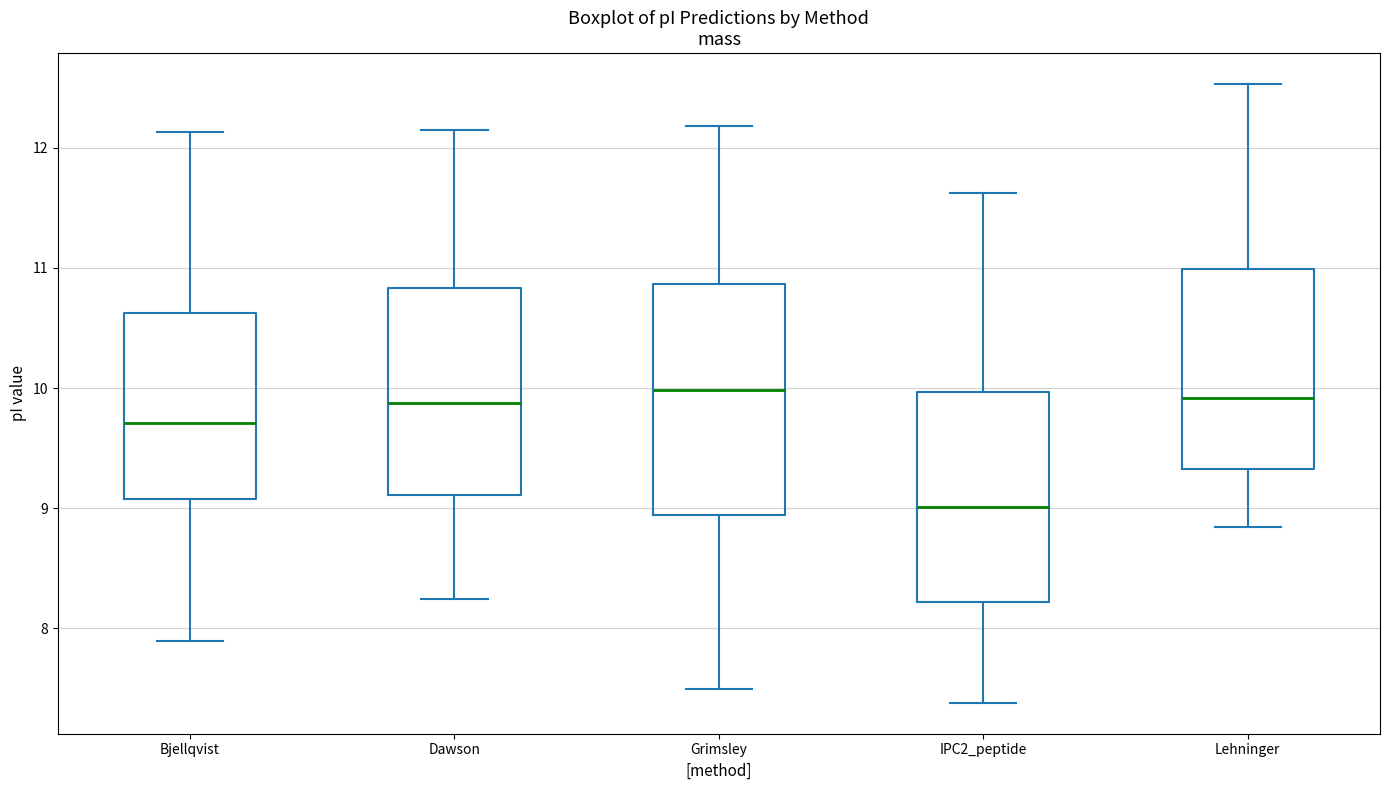

Which box is the tallest, from its lower edge to its upper edge?

Grimsley